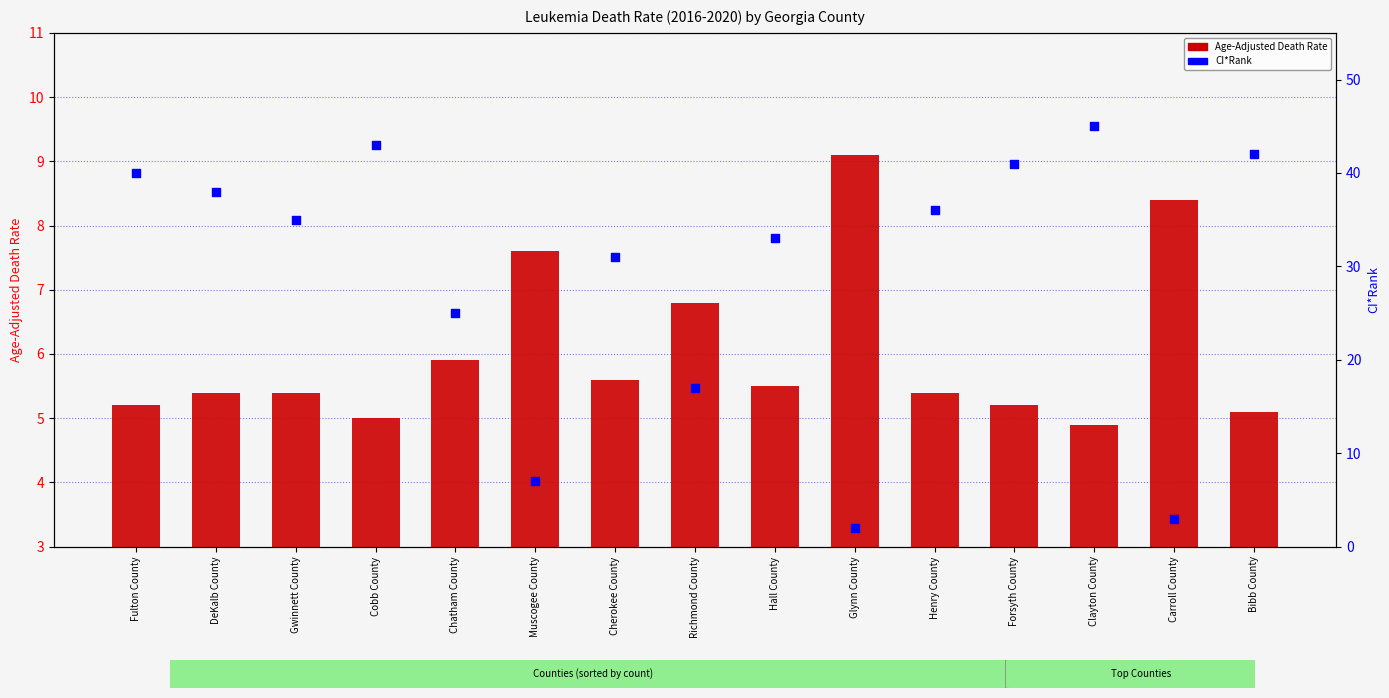

Which series has the largest total across all categories?

CI*Rank